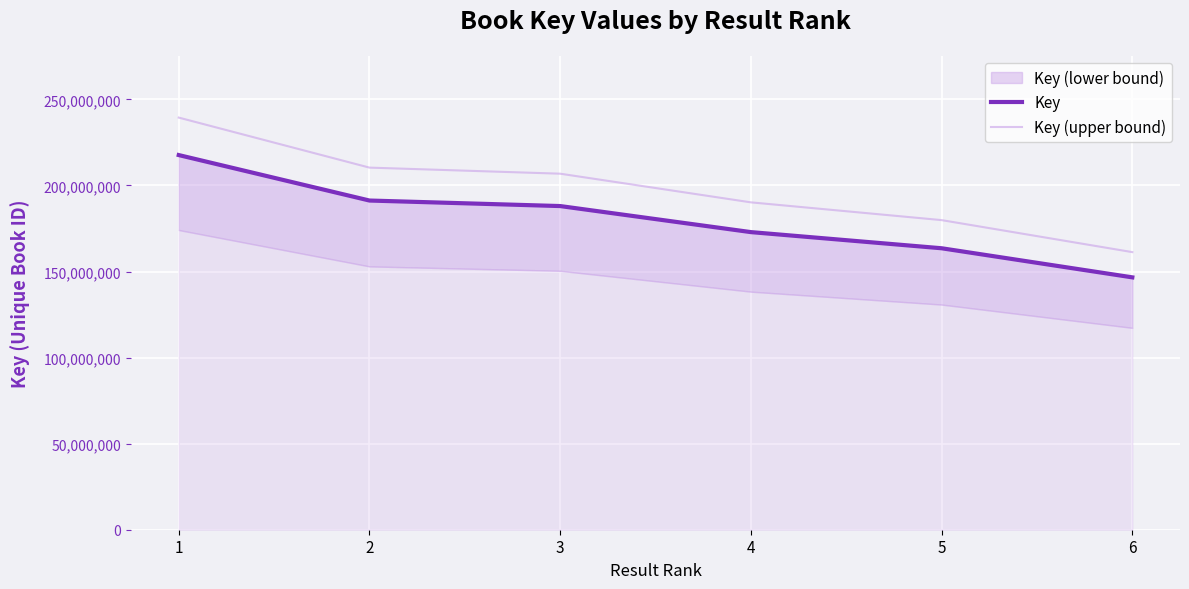

True or false: Key has more than 0 points higher than both neighbors.

False